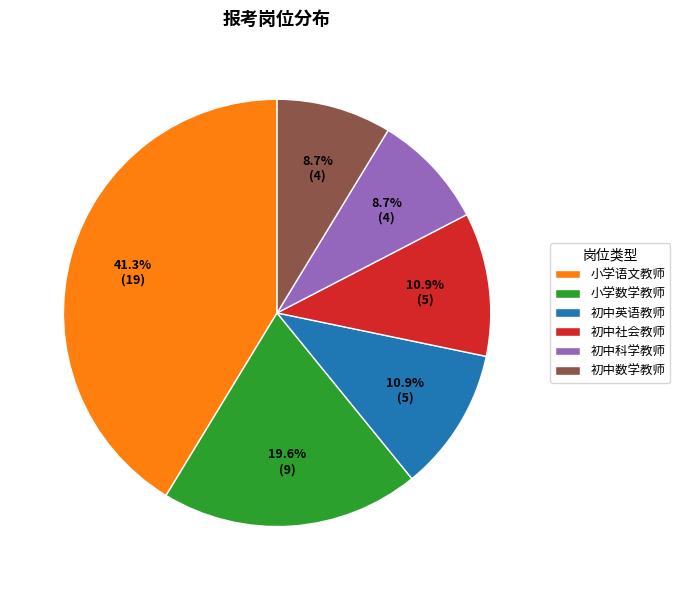

What portion of the pie excludes 初中社会教师?

89.1%